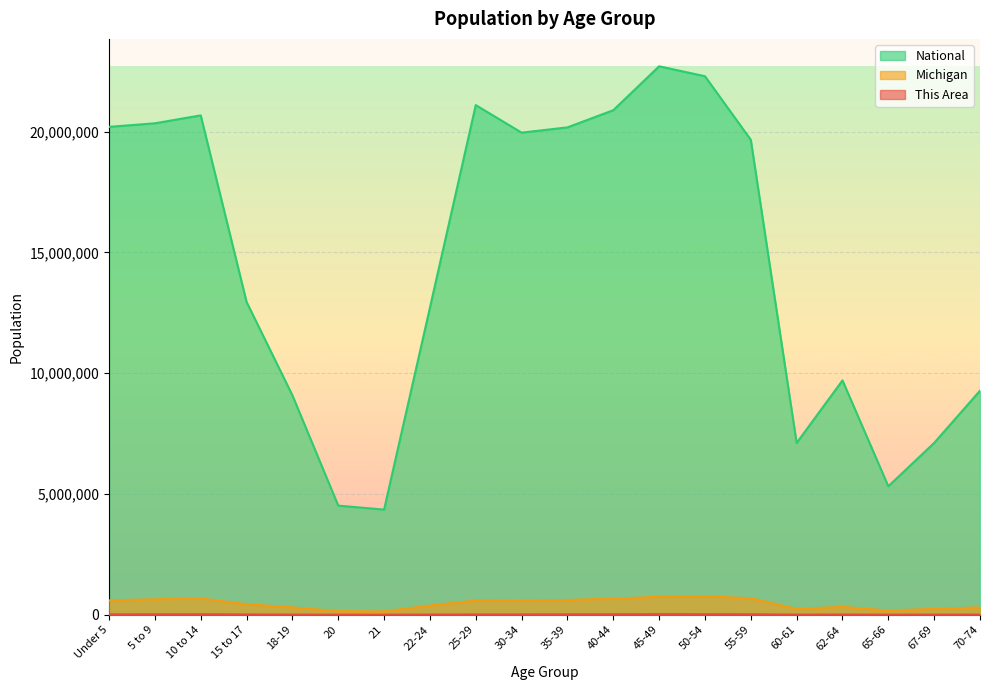

True or false: National and Michigan intersect in this chart.

False